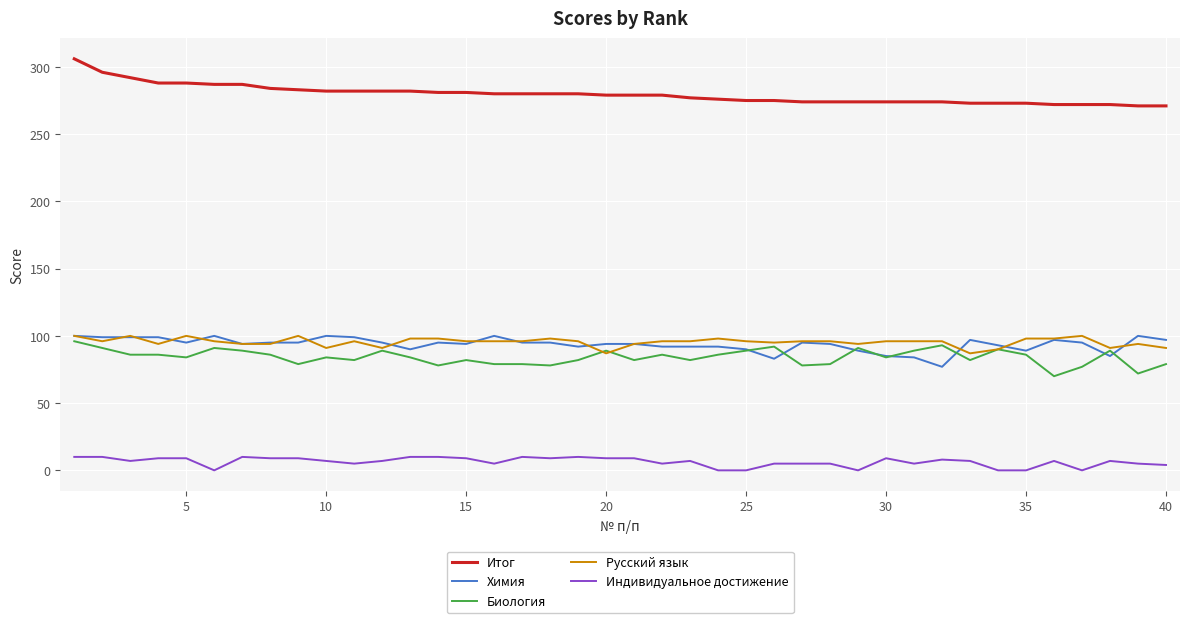

What is the difference between the maximum and minimum values in the Русский язык series?

13